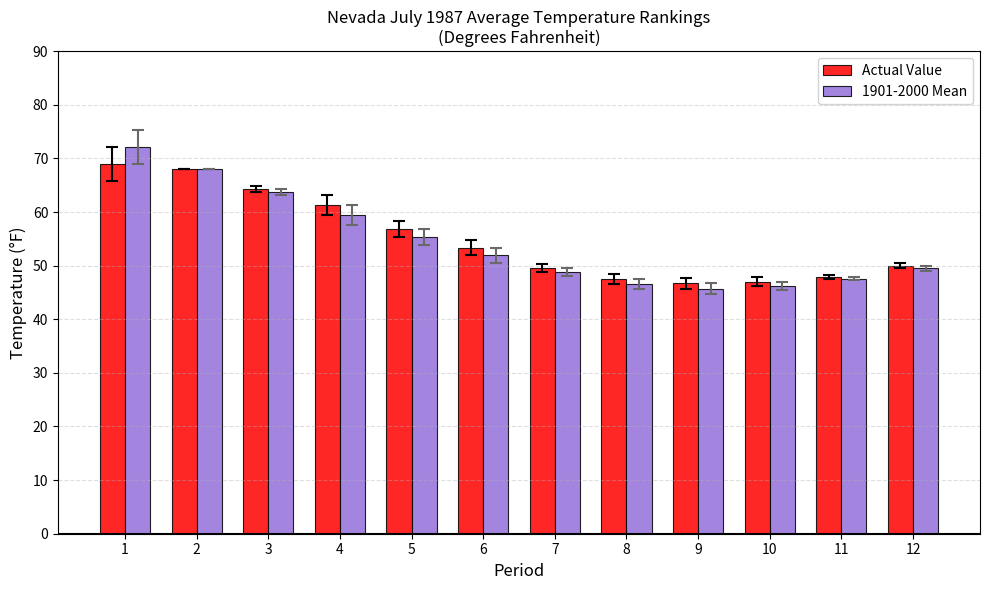

How many categories are shown in the chart?

12